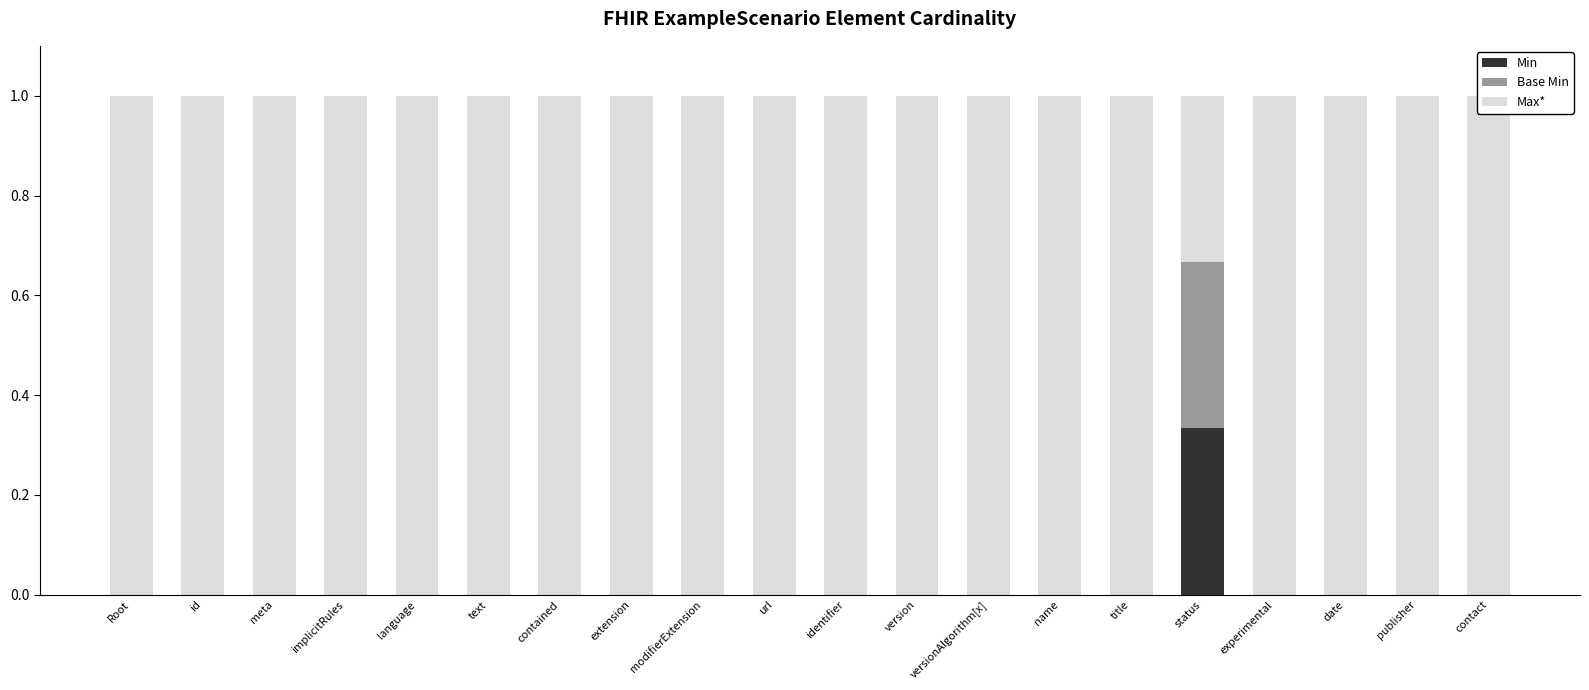

How many bars are there in each group?

3